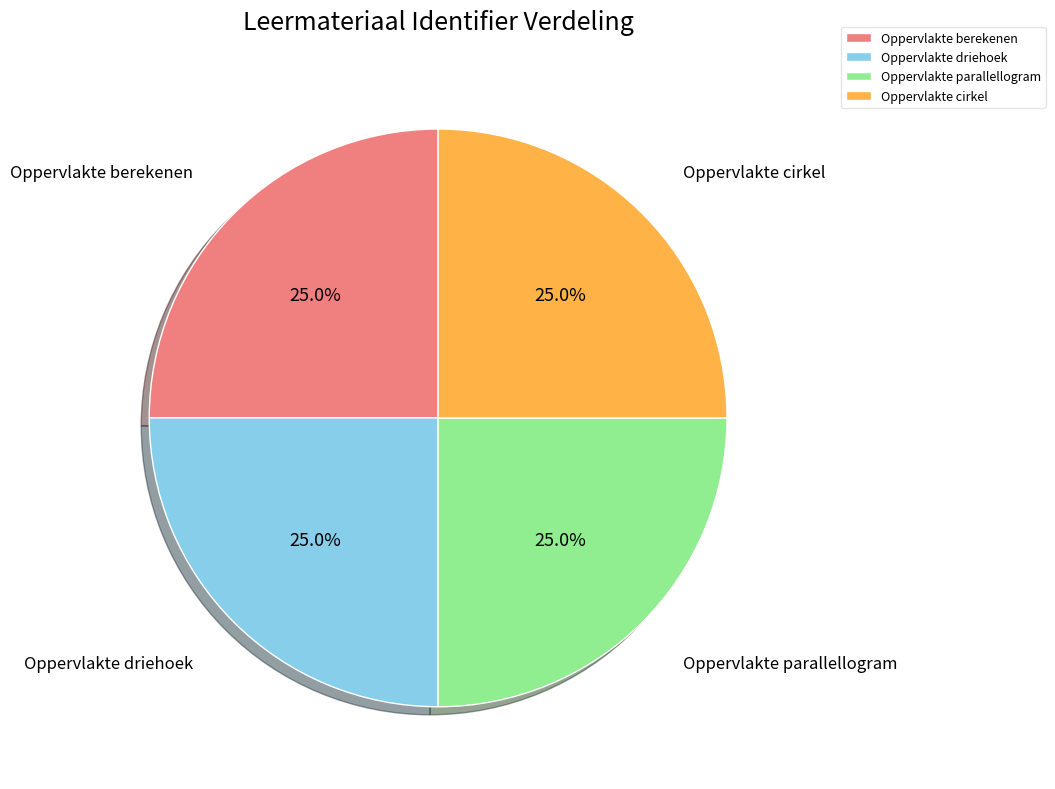

How many slices are in this pie chart?

4